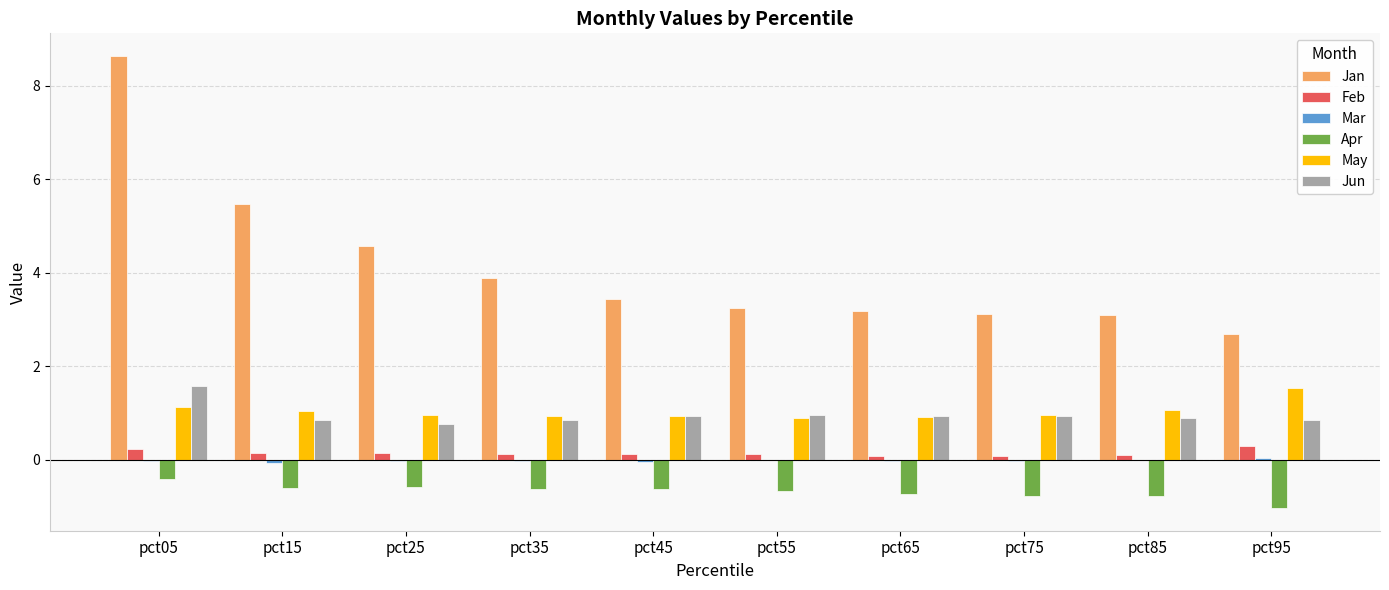

Is it true that Apr equals -0.6 at pct15?

True